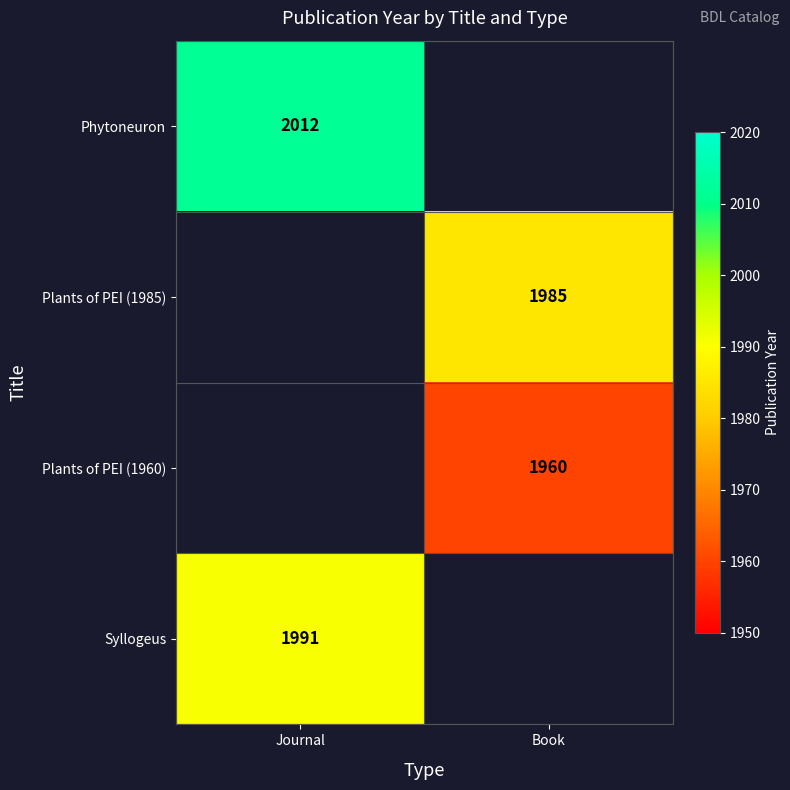

Is the value of Syllogeus at Journal greater than the value of Phytoneuron at Journal?

No